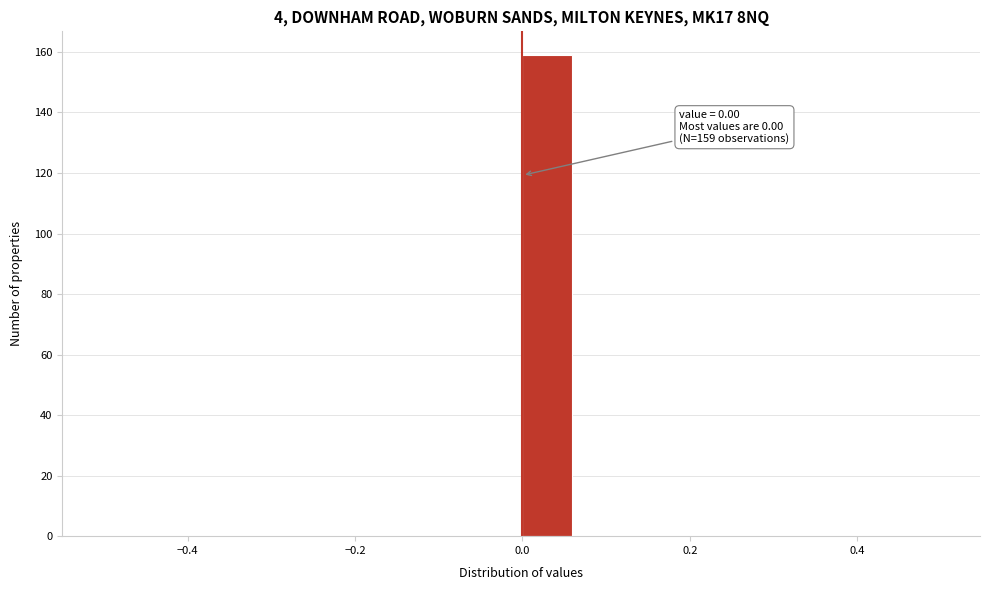

Read against the x-axis, roughly where is the centre of the tallest bar?

0.02